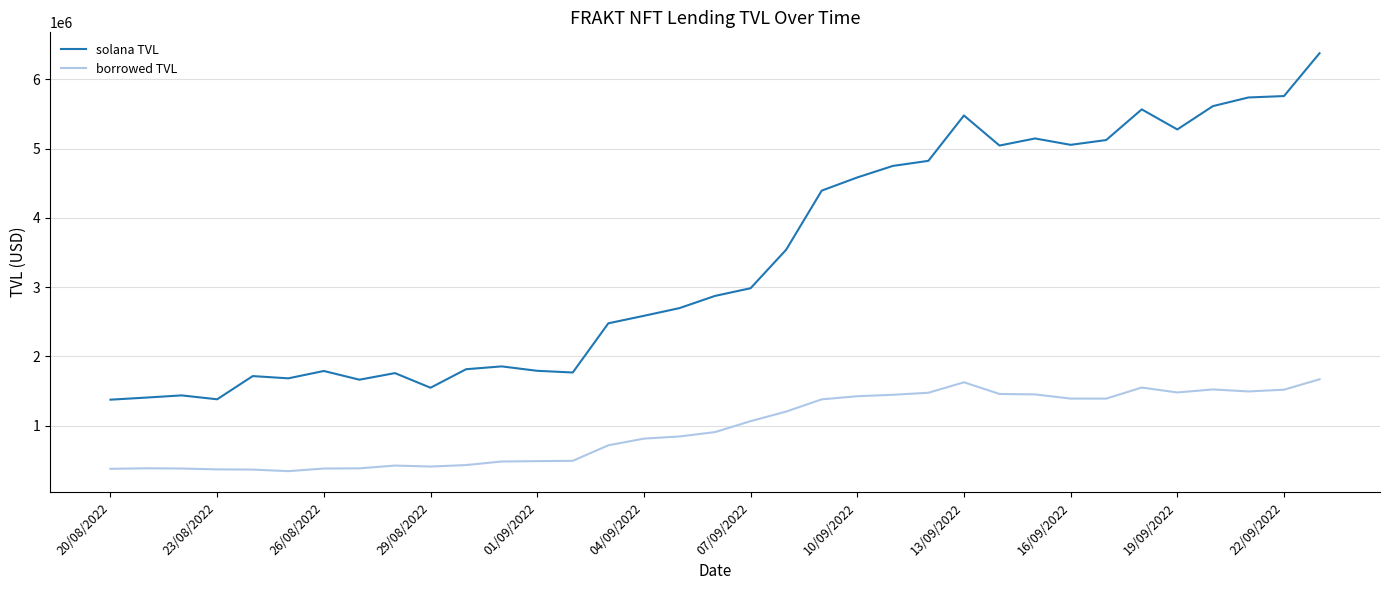

What is the difference between the maximum and minimum values in the solana TVL series?

4998783.8